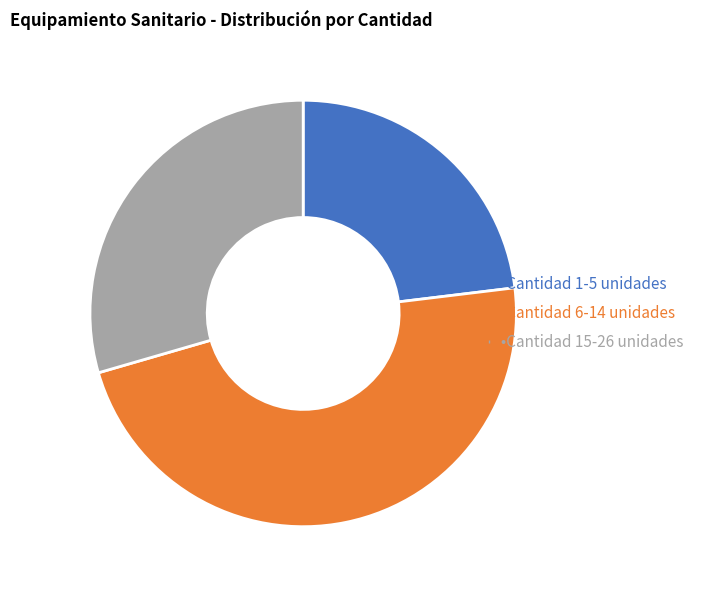

Is there a majority slice in this chart?

No